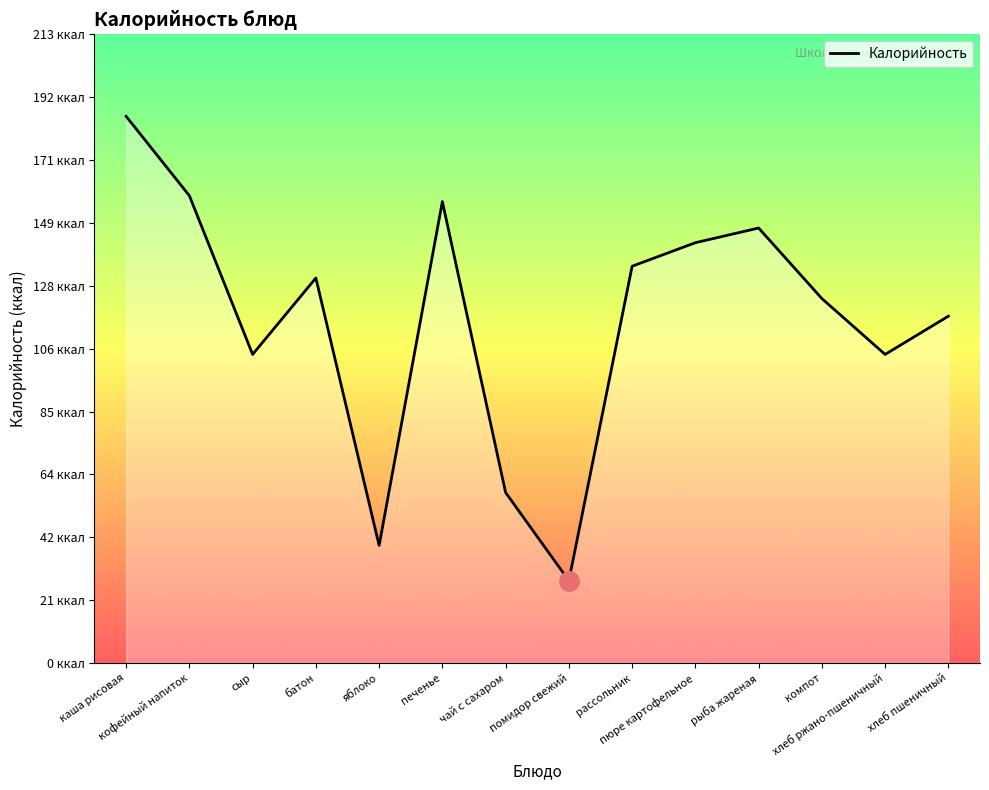

At which category does the data reach its first local valley?

сыр